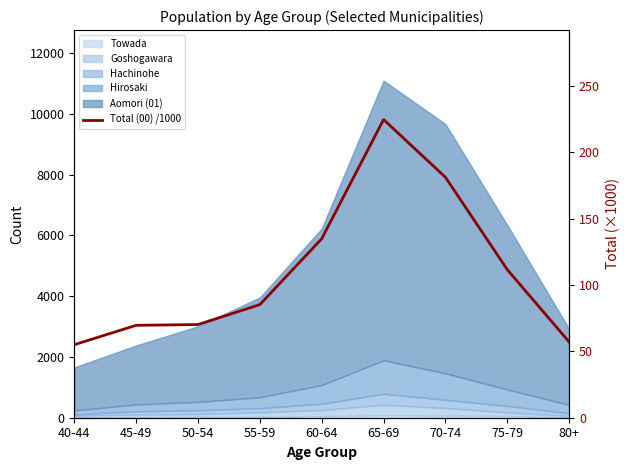

List the labels in order of value, smallest first.

40-44, 80+, 45-49, 50-54, 55-59, 75-79, 60-64, 70-74, 65-69